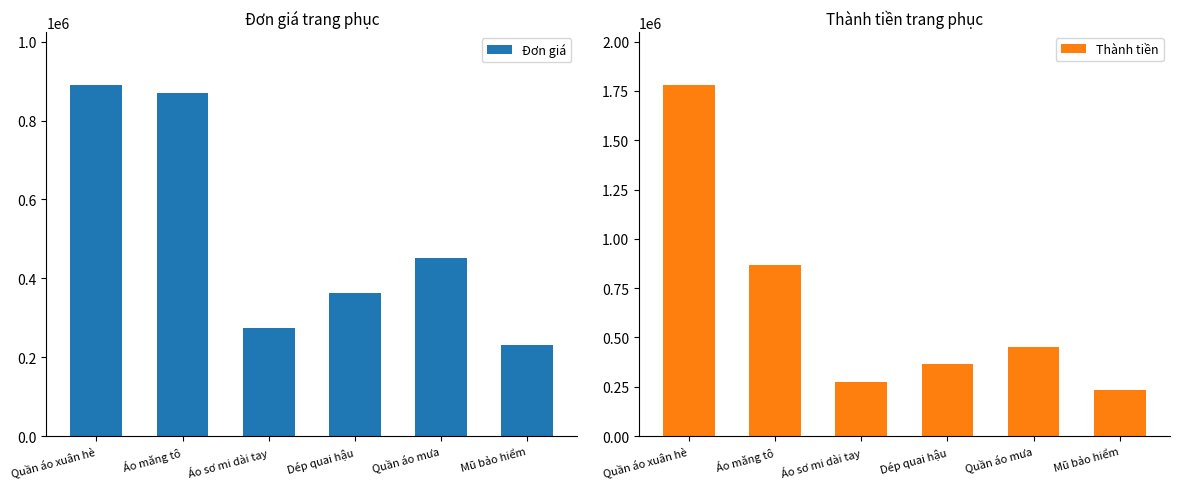

List the series in order of their peak value, highest first.

Thành tiền, Đơn giá